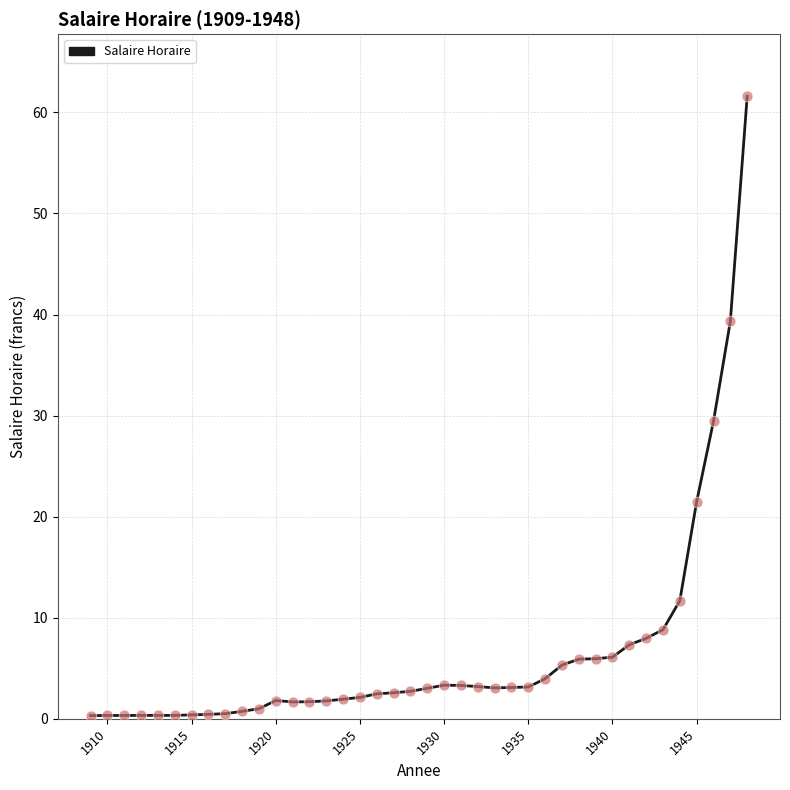

What is the greatest value displayed?

61.6